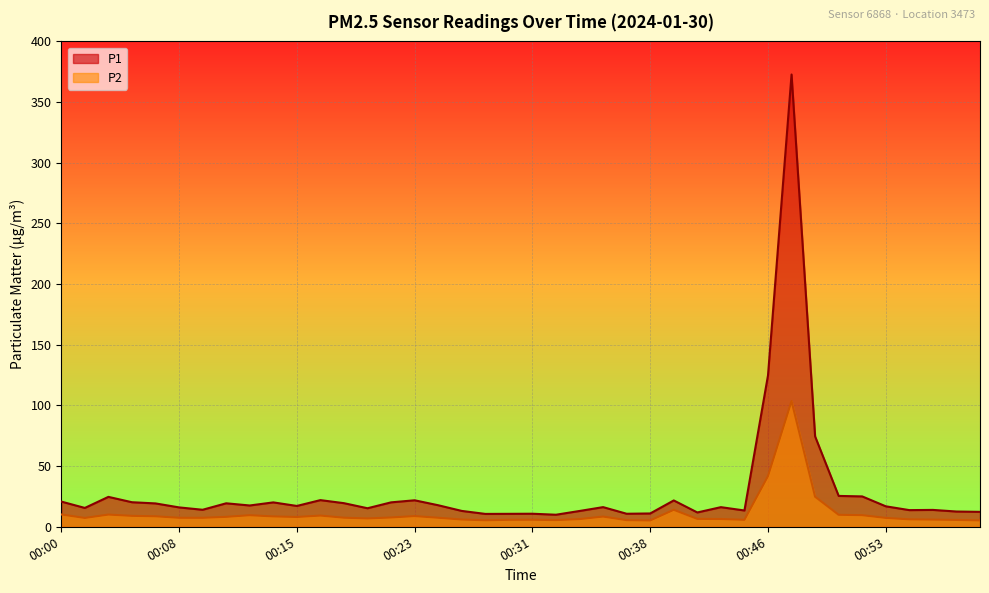

What is the label of the 11th point from the left?

00:15